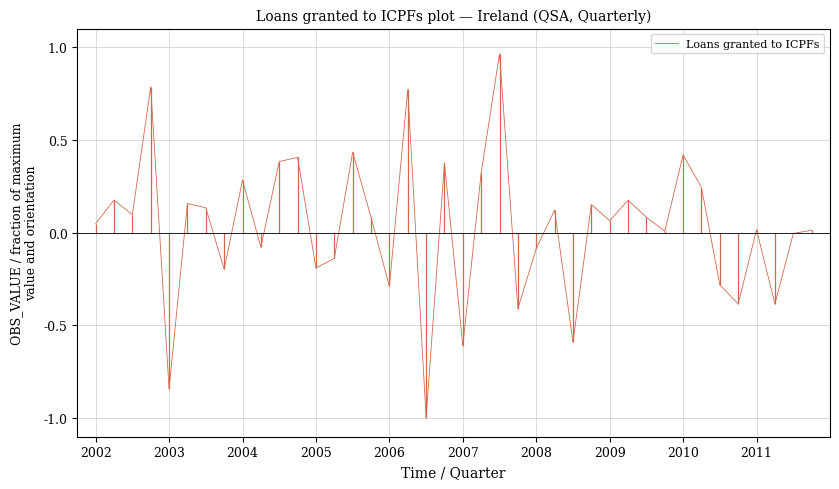

What is the smallest value displayed?

-1.0